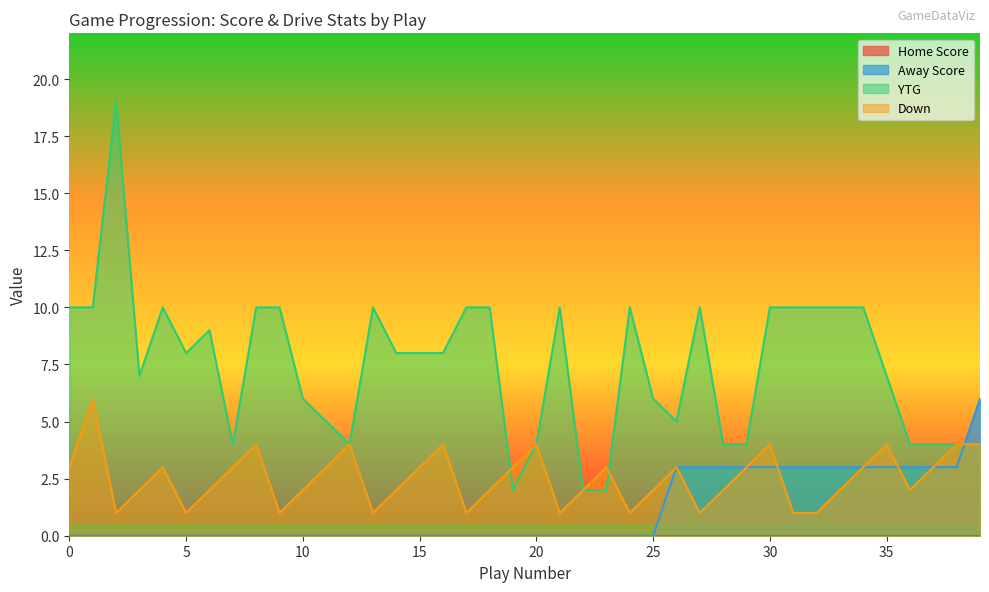

How many times do Away Score and YTG cross each other?

1